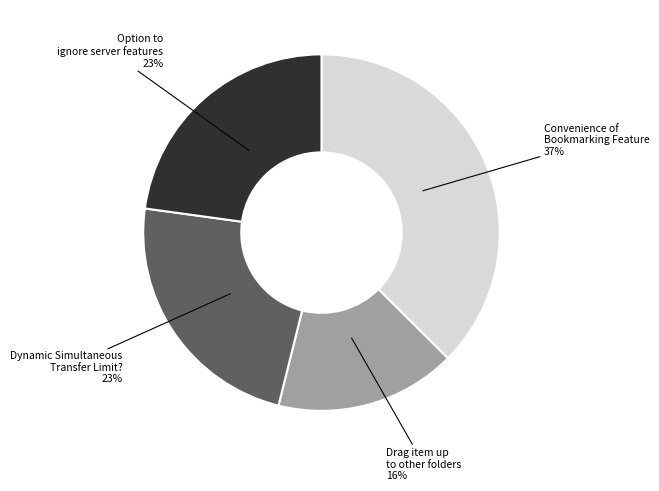

Is it true that Convenience of Bookmarking Feature is 37% of the pie?

True